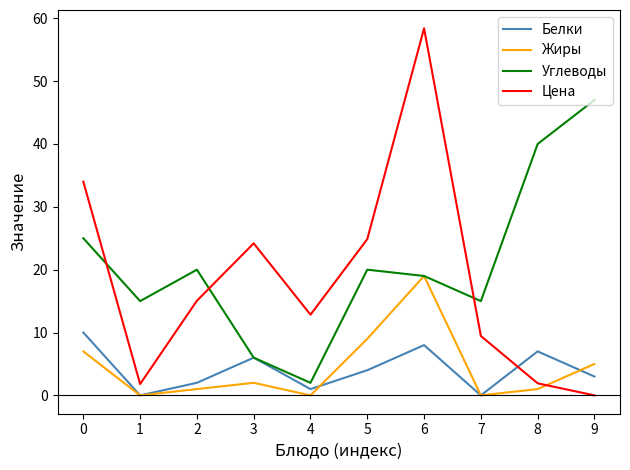

Which series ends up on top after the final intersection of Цена and Углеводы?

Углеводы